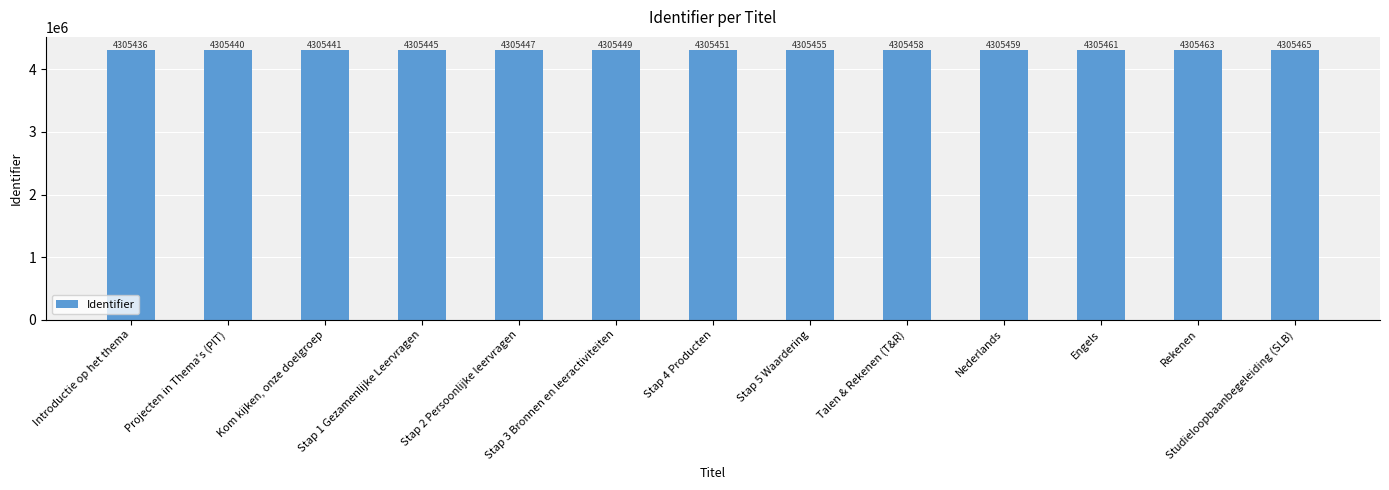

True or false: the data shows 4305463 at Rekenen.

True